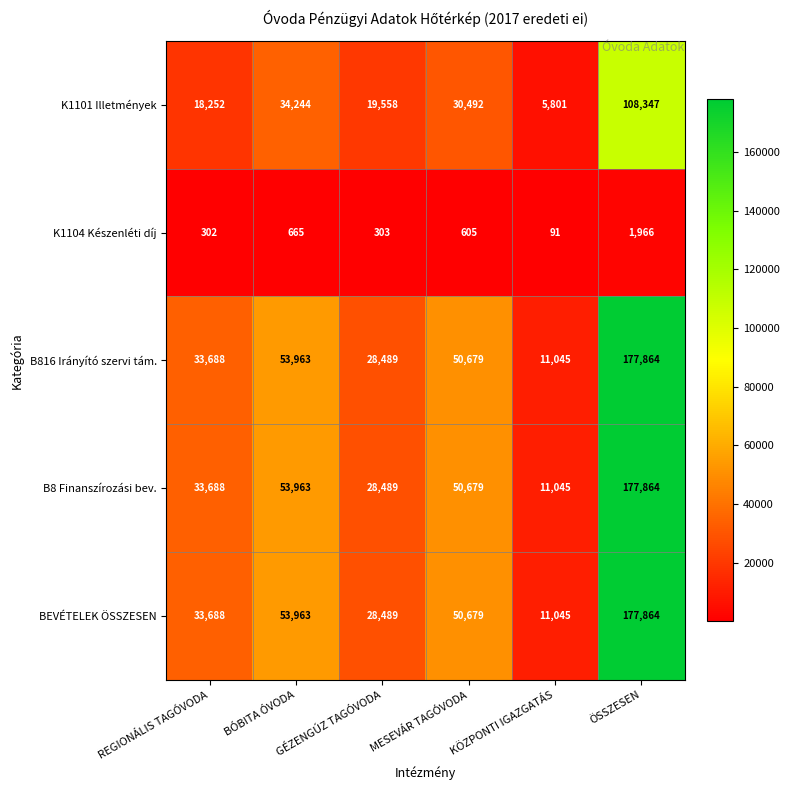

What is the lowest value of the B816 Irányító szervi tám. series?

11045